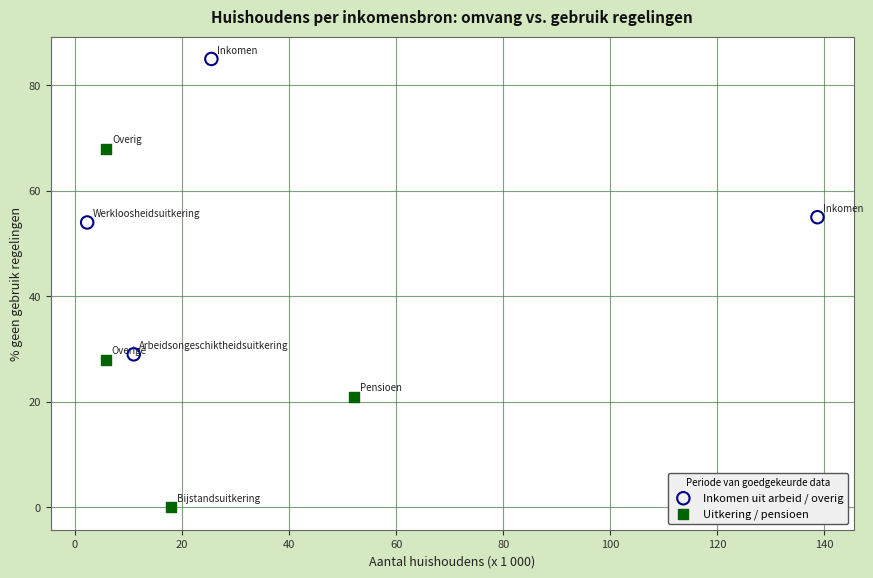

Which series contains the lowest Y value?

Uitkering / pensioen